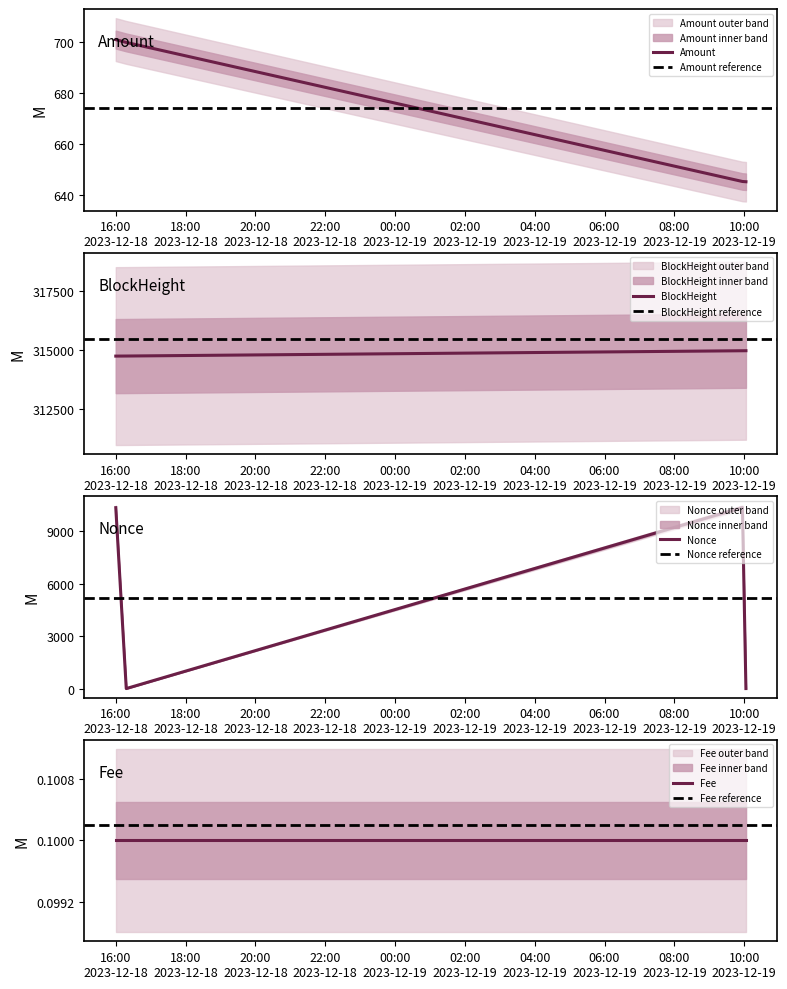

What is the minimum value for Amount?

645.3